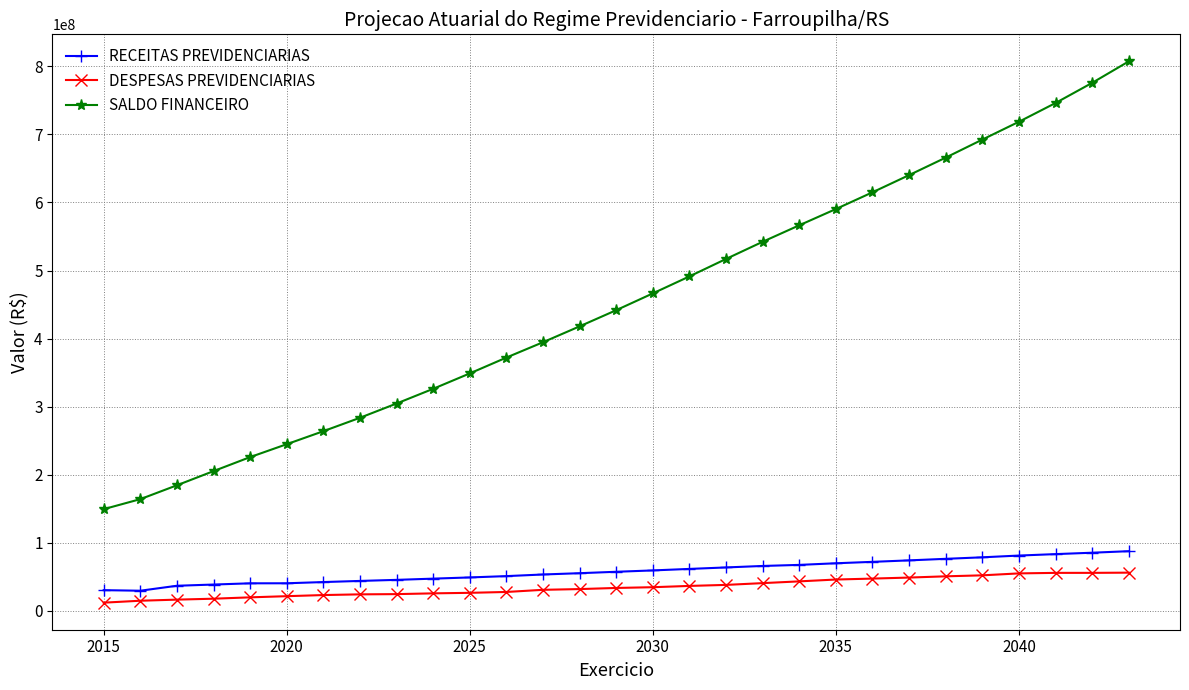

What is the lowest value of the SALDO FINANCEIRO series?

149364901.9